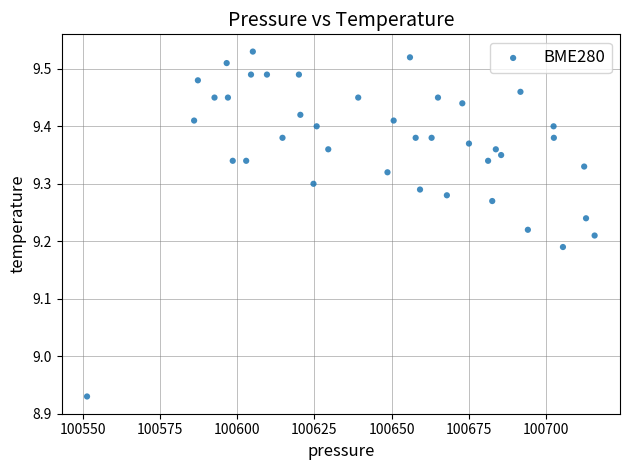

What is the range of X values (max minus min)?

164.2